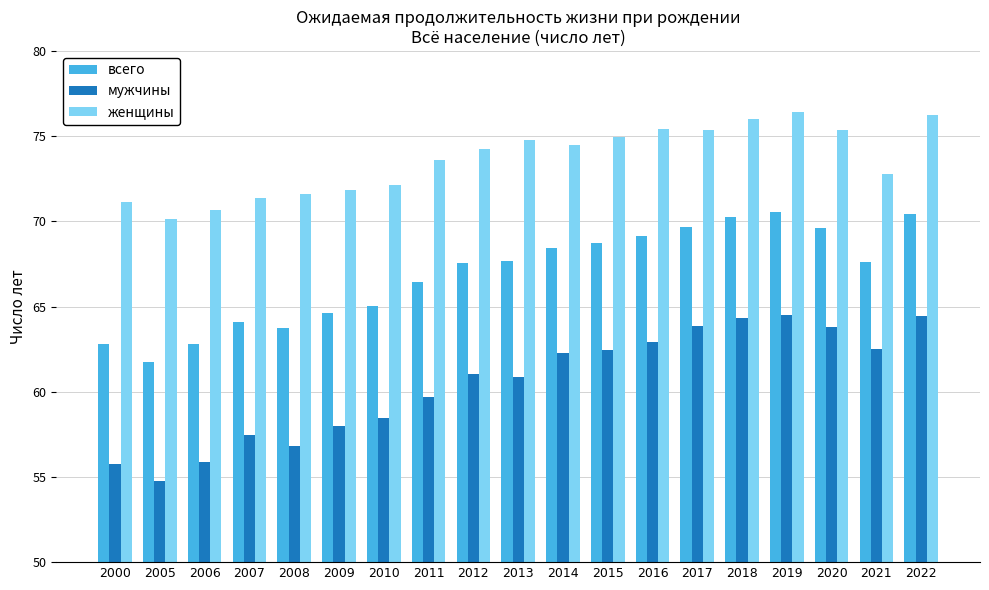

How many series are shown in this chart?

3